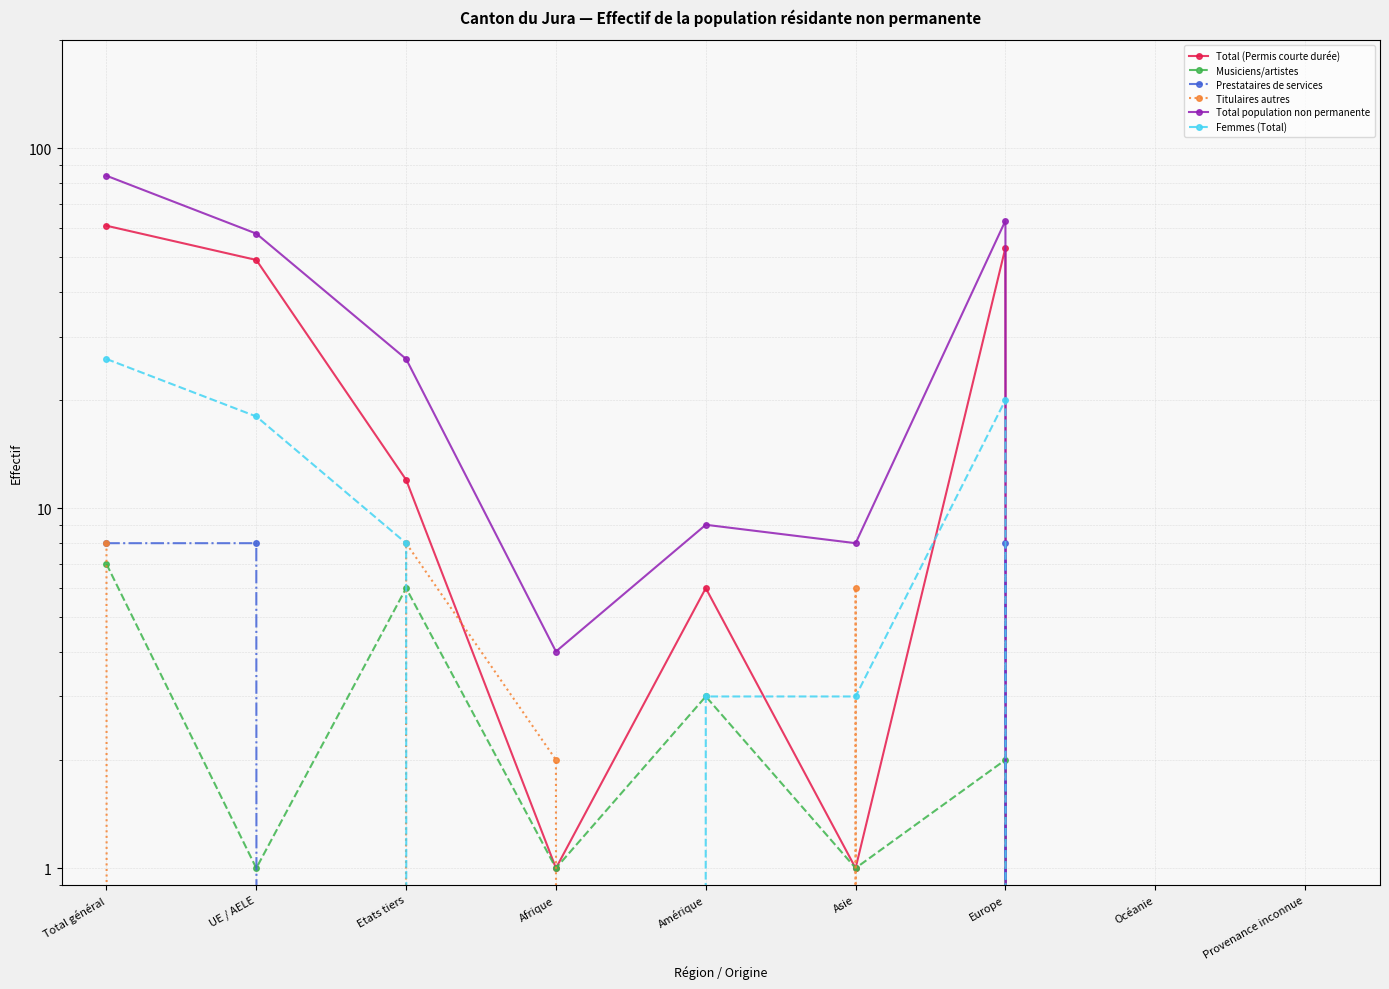

True or false: Prestataires de services and Total (Permis courte durée) cross at least once.

False